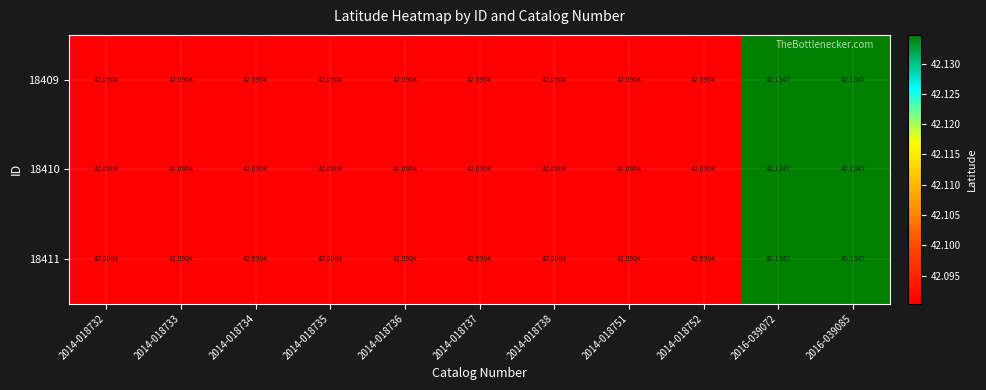

Is the value of 18411 at 2014-018752 greater than the value of 18410 at 2016-039072?

No